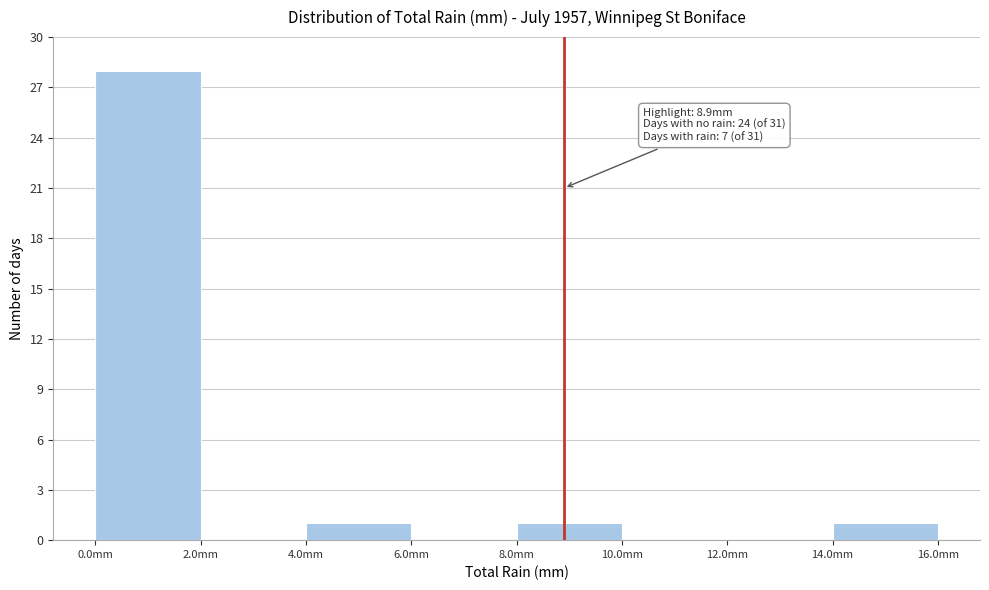

Over which range of the x-axis is the bar tallest?

0 to 2